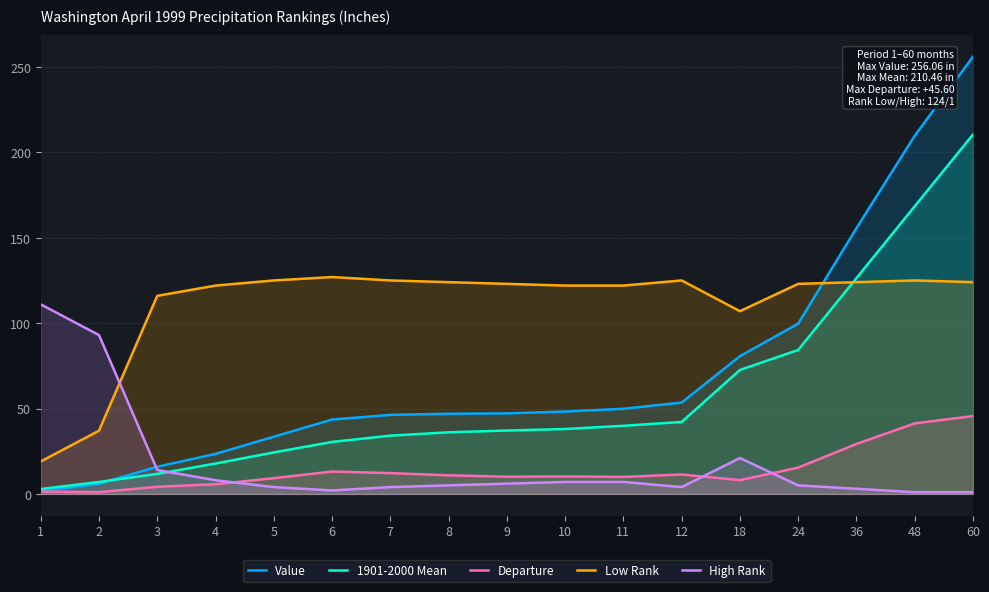

Between 2 and 60, which series saw the biggest shift?

Value